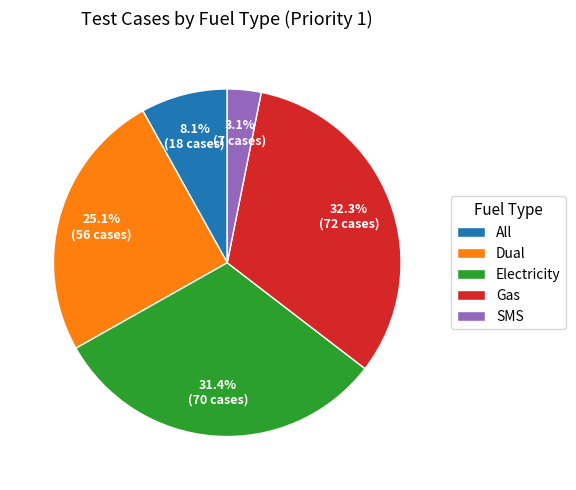

How many slices are in this pie chart?

5